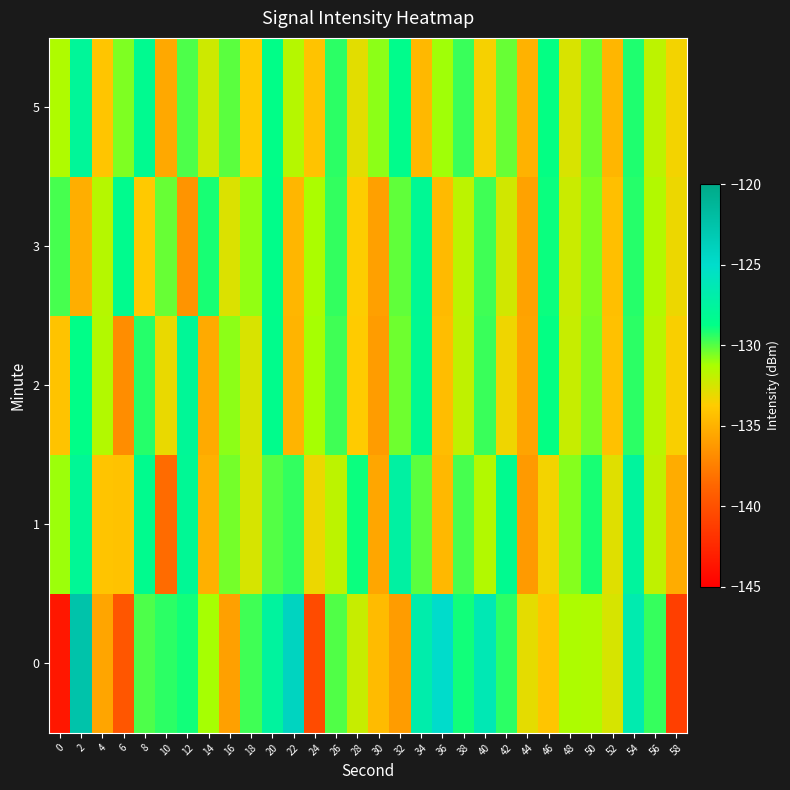

How many series are shown in this chart?

5